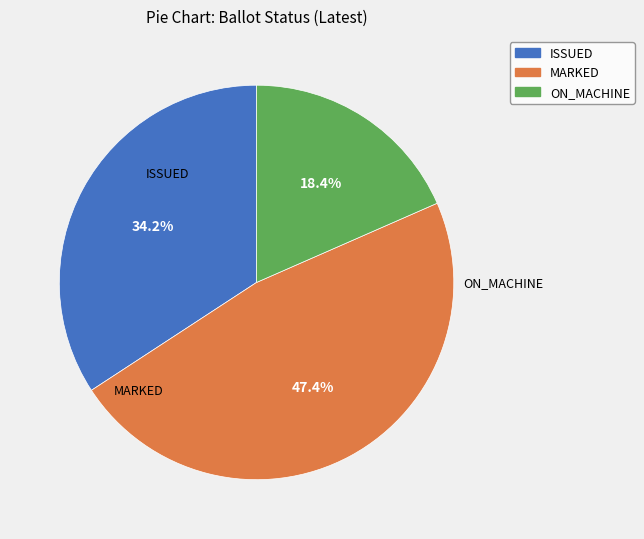

Does MARKED represent more than half of the total?

No